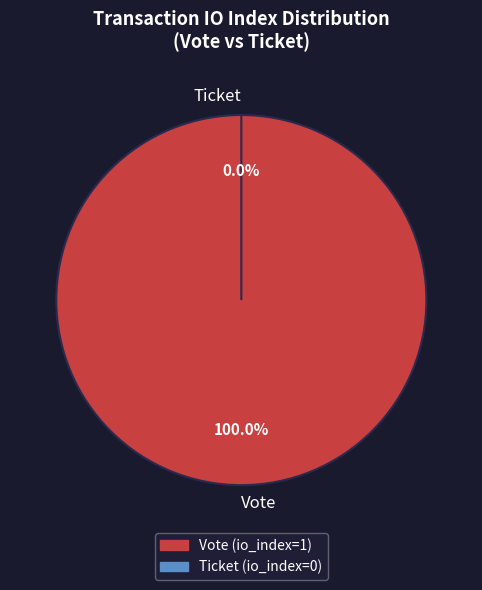

What is the smallest slice in the pie chart?

Ticket